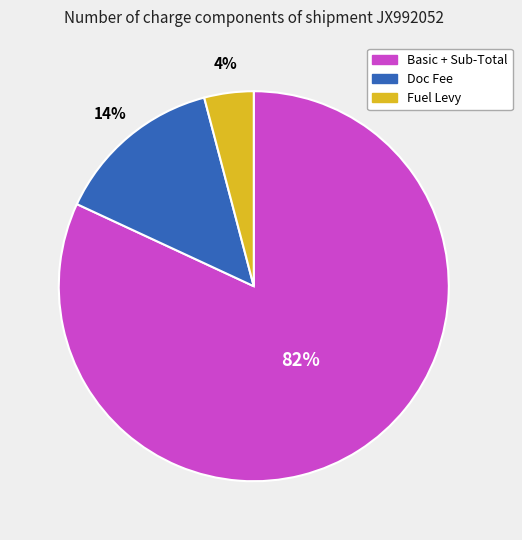

Count the number of slices in the pie.

3